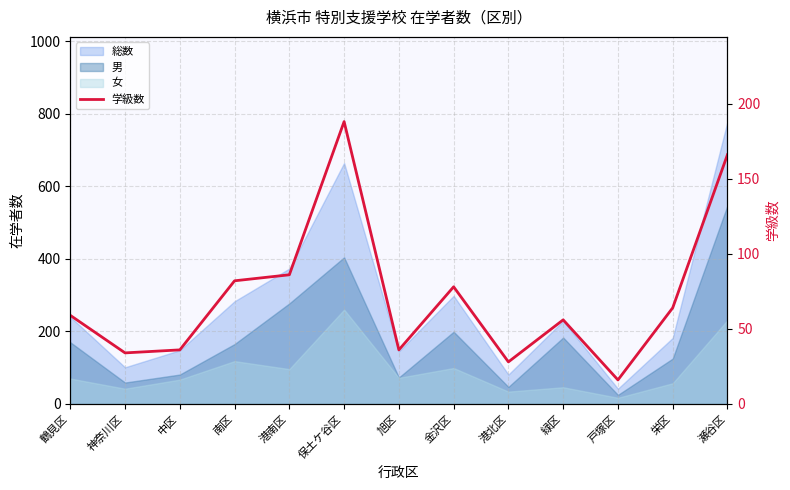

What is the label of the 1st point from the left?

鶴見区